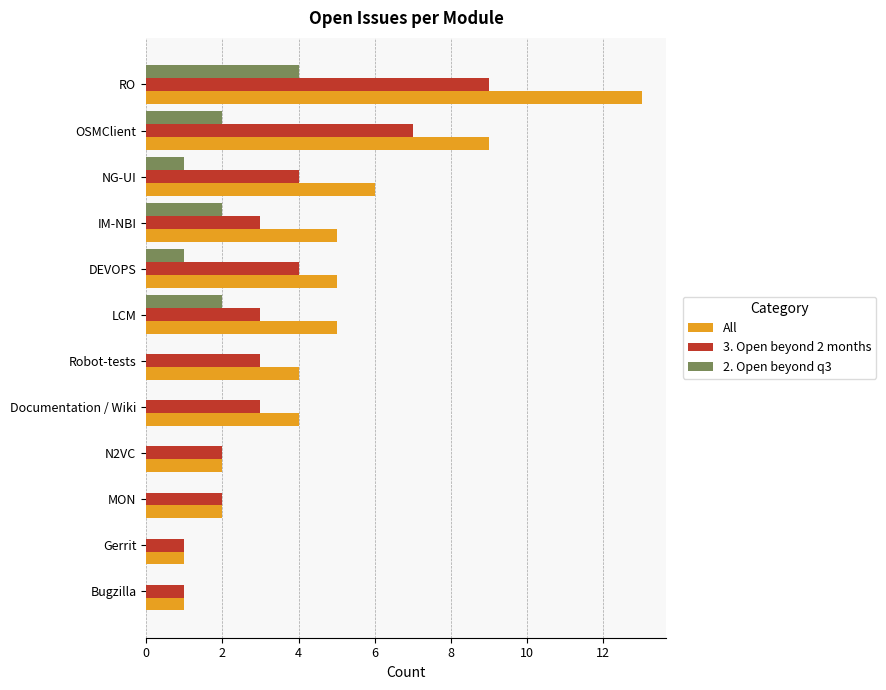

At which category is the sum across all series the highest?

RO